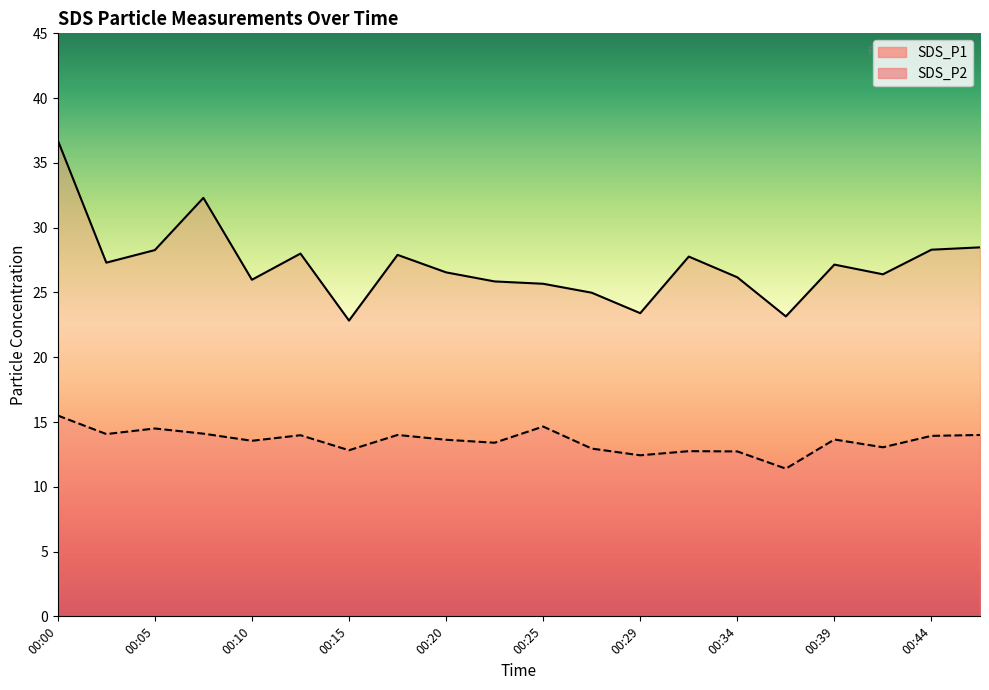

How many data points in SDS_P1 are less than 27?

10